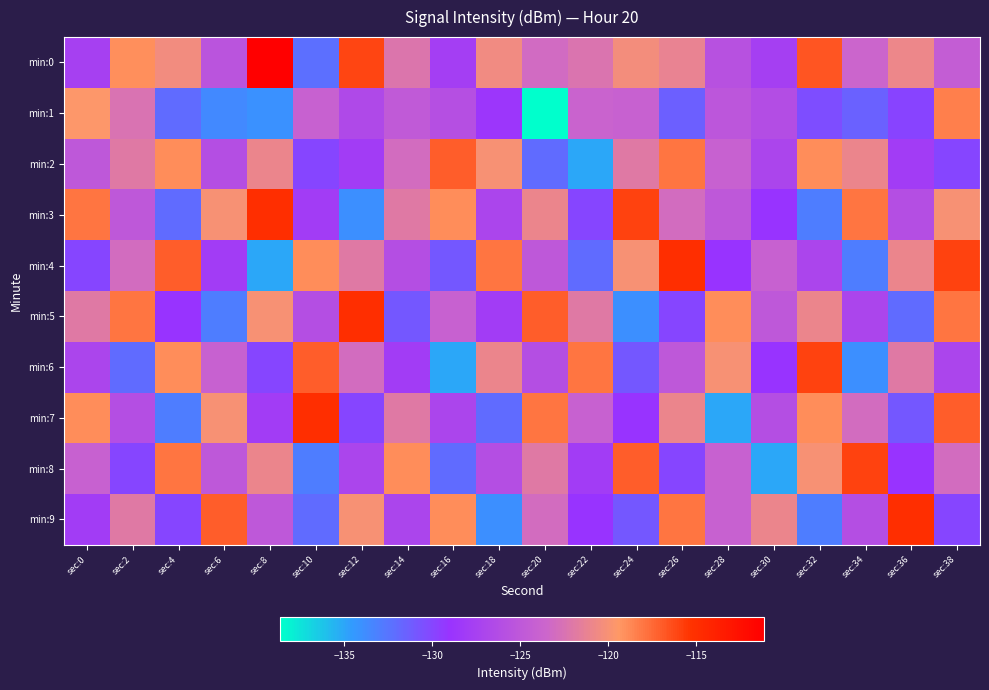

Between sec:16 and sec:38, which series saw the biggest shift?

min:4